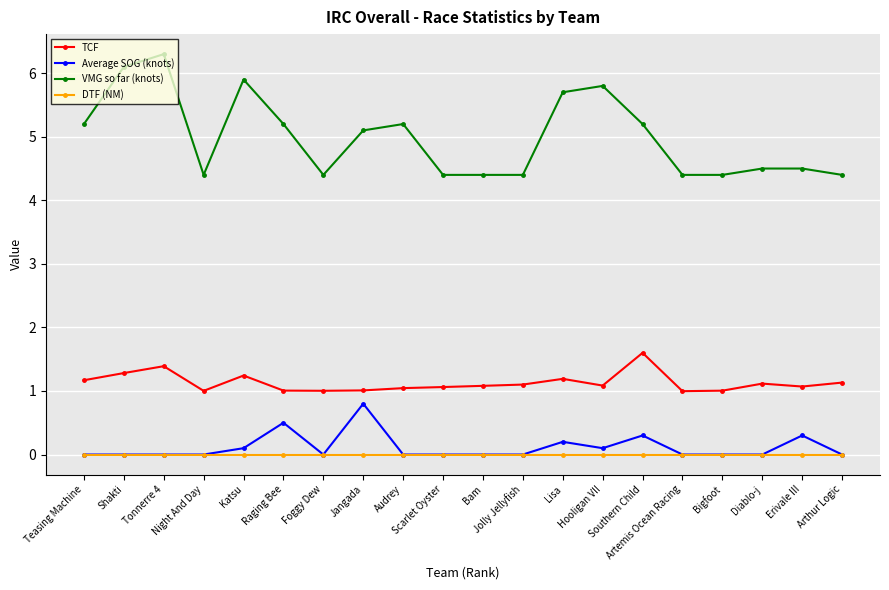

True or false: DTF (NM) and TCF intersect in this chart.

False